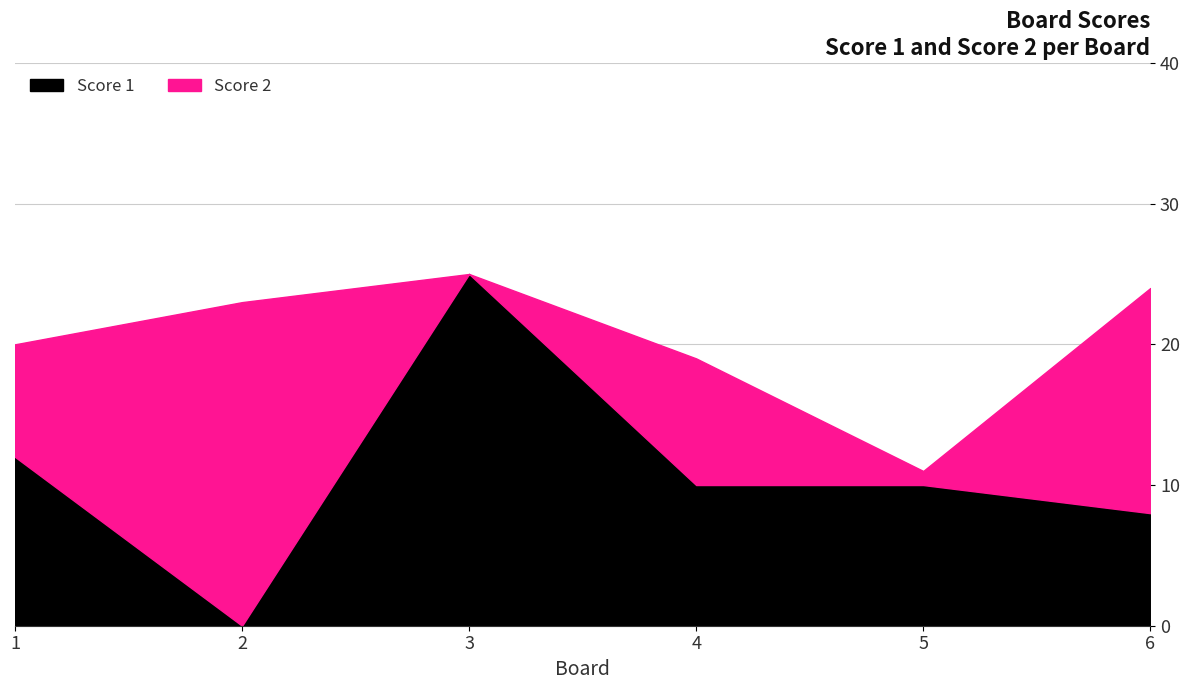

At which category does the chart reach its minimum across all series?

2